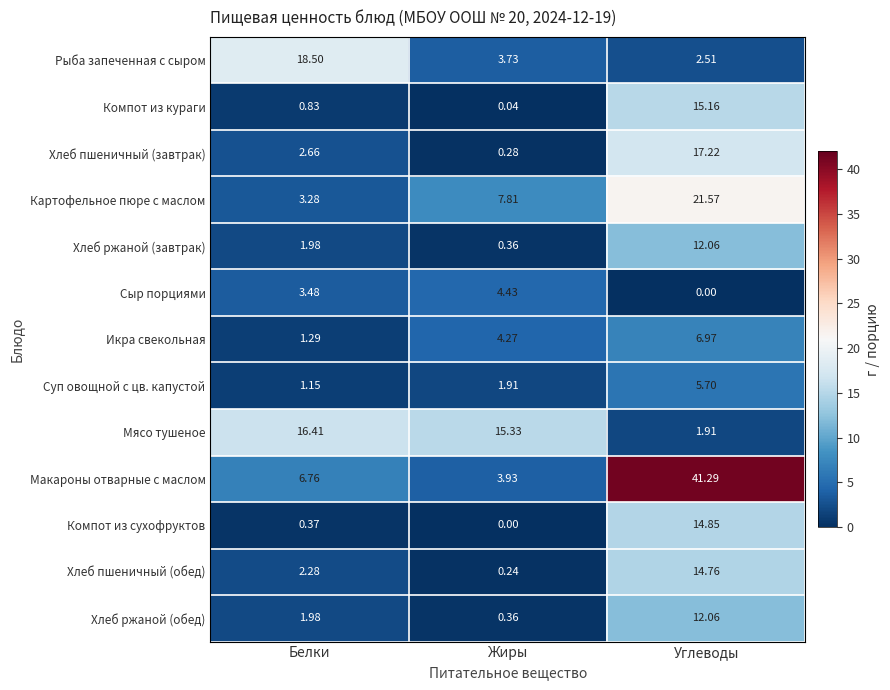

Where is Хлеб пшеничный (завтрак) nearest to the value 8?

Белки